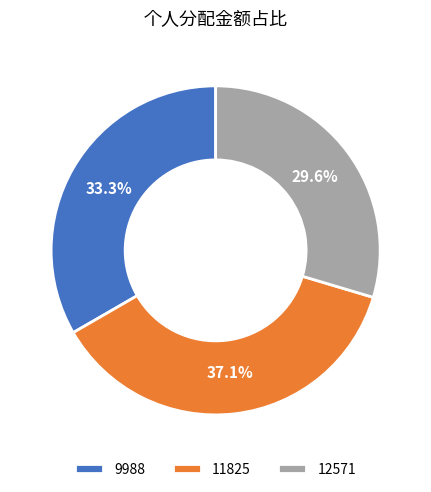

What is the largest slice in the pie chart?

11825